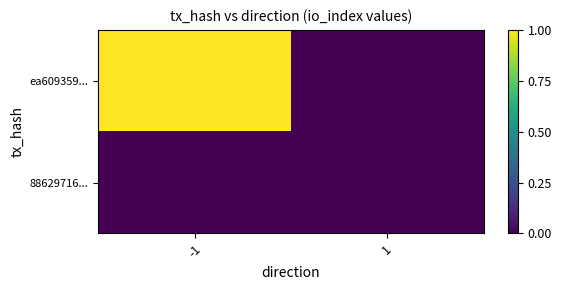

At how many categories does at least one series exceed 0?

1